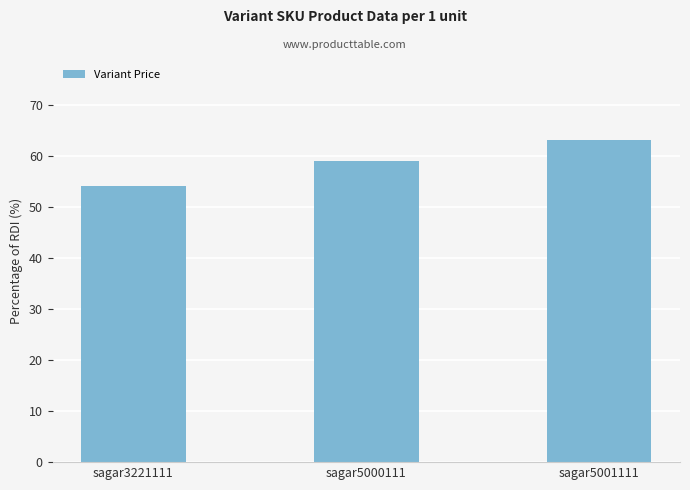

Reading right to left, list all the values displayed in this chart.

63	59	54